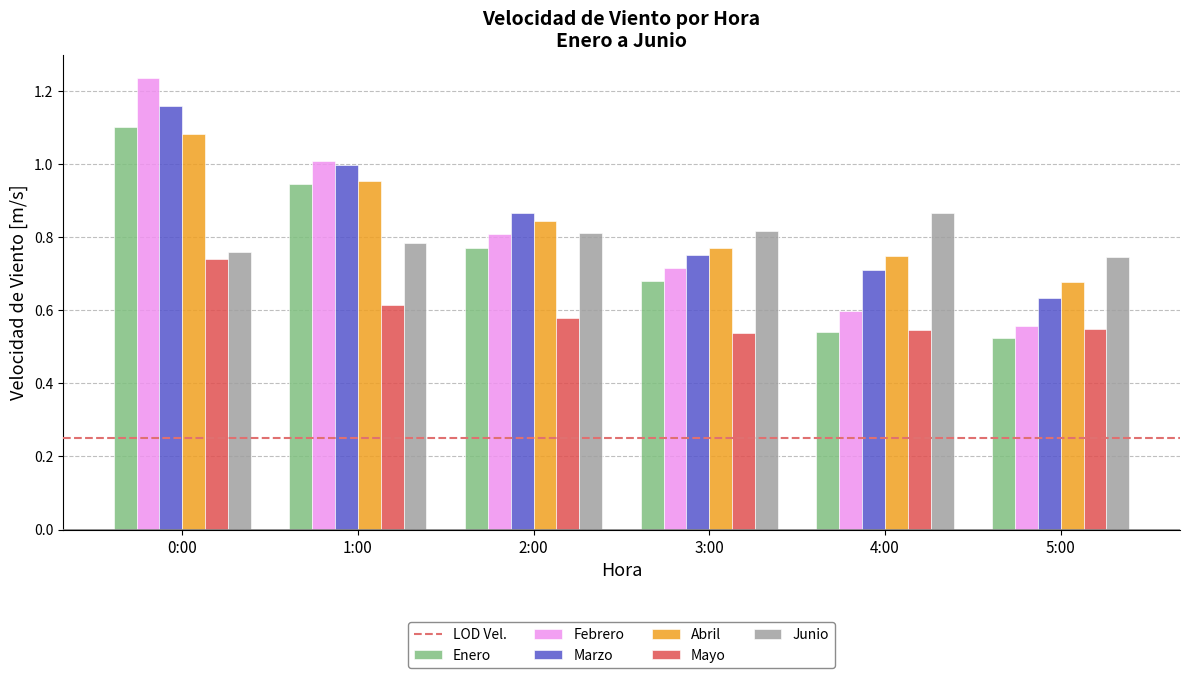

Which category has the highest value in the Marzo series?

0:00